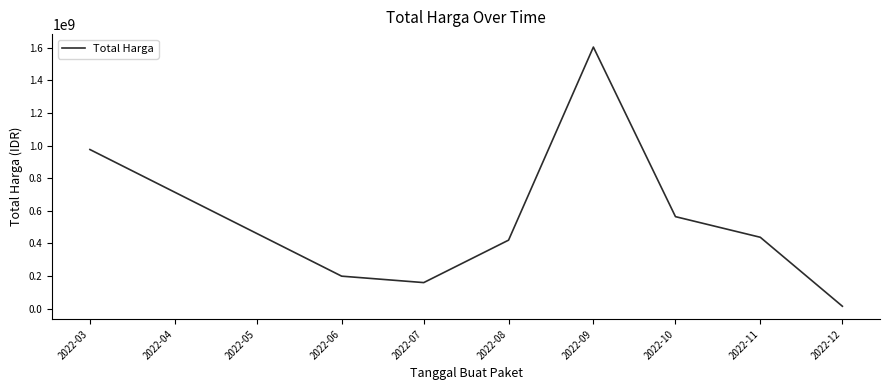

The value at 2022-06 is 112046395. True or false?

False